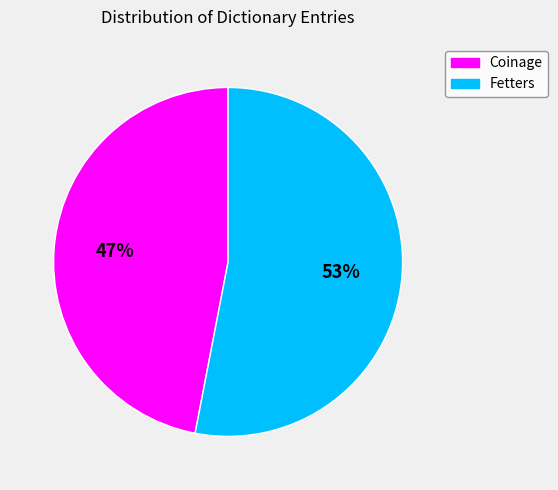

What is the ratio of the value at Coinage to the value at Fetters?

0.9